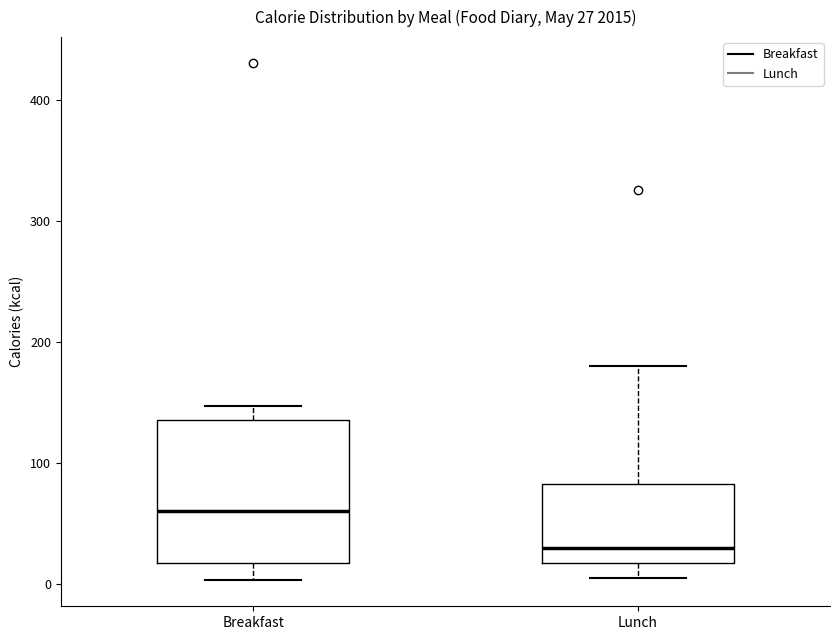

Which box's median line is the highest?

Breakfast